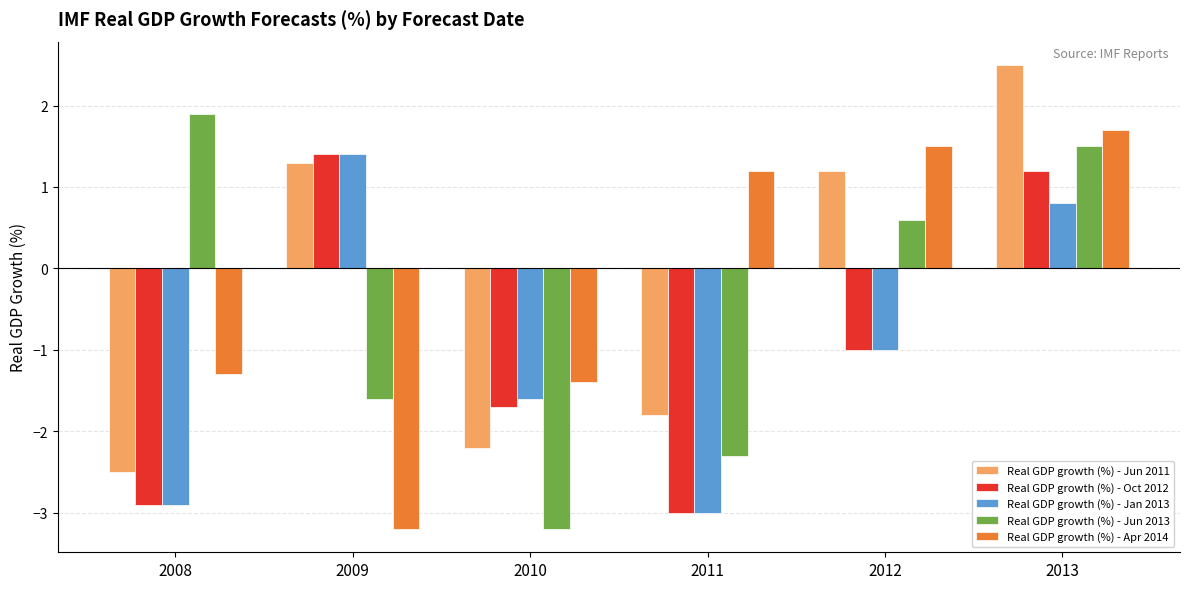

Reading left to right, extract all data points from this chart.

Real GDP growth (%) - Jun 2011: -2.5	1.3	-2.2	-1.8	1.2	2.5
Real GDP growth (%) - Oct 2012: -2.9	1.4	-1.7	-3.0	-1.0	1.2
Real GDP growth (%) - Jan 2013: -2.9	1.4	-1.6	-3.0	-1.0	0.8
Real GDP growth (%) - Jun 2013: 1.9	-1.6	-3.2	-2.3	0.6	1.5
Real GDP growth (%) - Apr 2014: -1.3	-3.2	-1.4	1.2	1.5	1.7